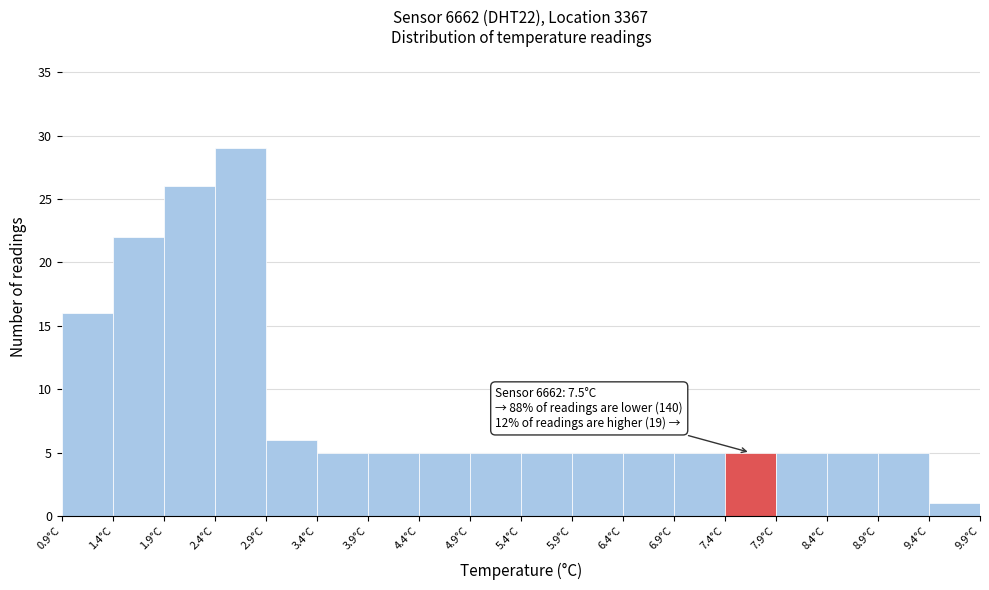

Over which range of the x-axis is the bar tallest?

2.4 to 2.9